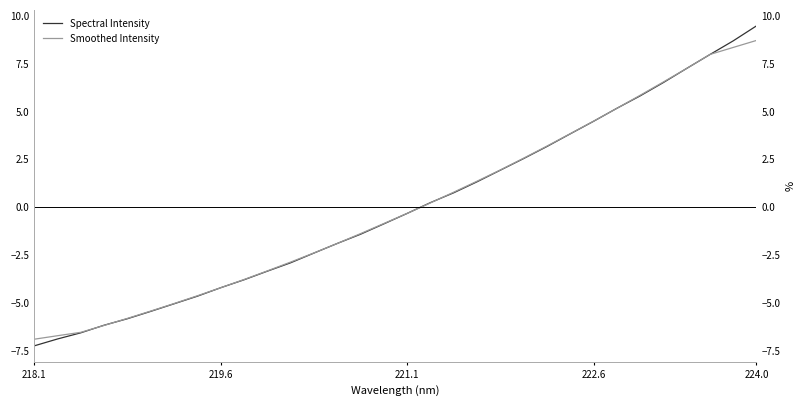

What is the difference between the maximum and minimum values in the Spectral Intensity series?

16.7